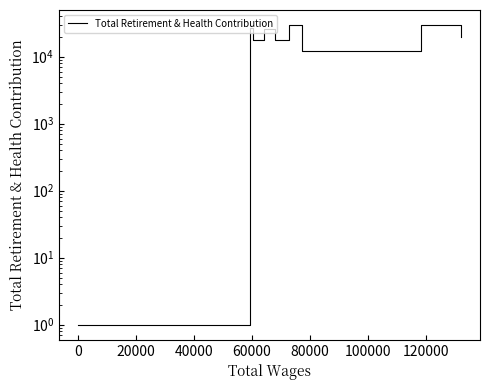

Reading right to left, transcribe all the data shown in this chart.

19923	29735	12317	26111	29356	17600	25531	17540	27204	1	1	1	1	1	1	1